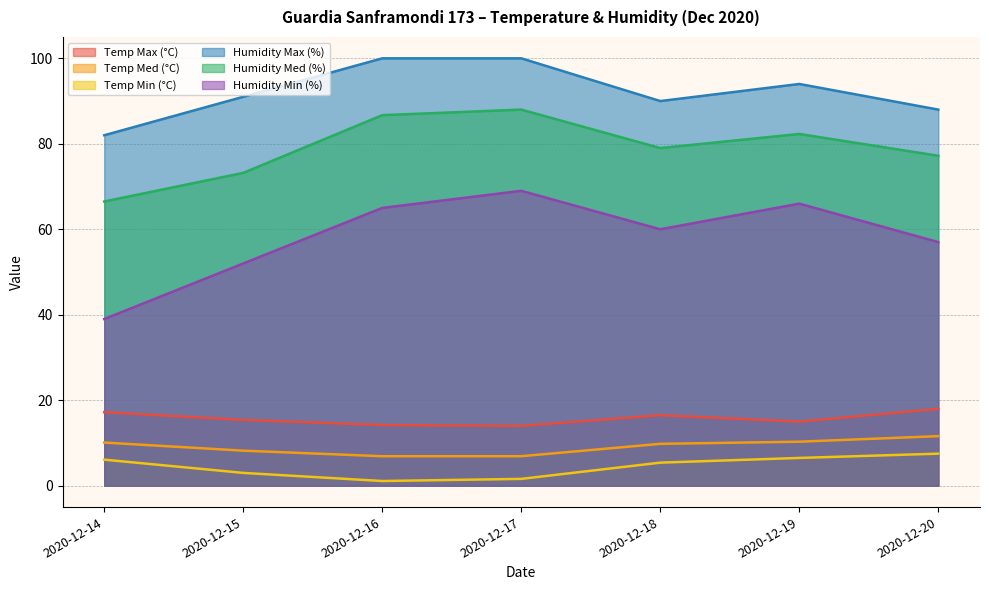

How many lines are shown in the chart?

6